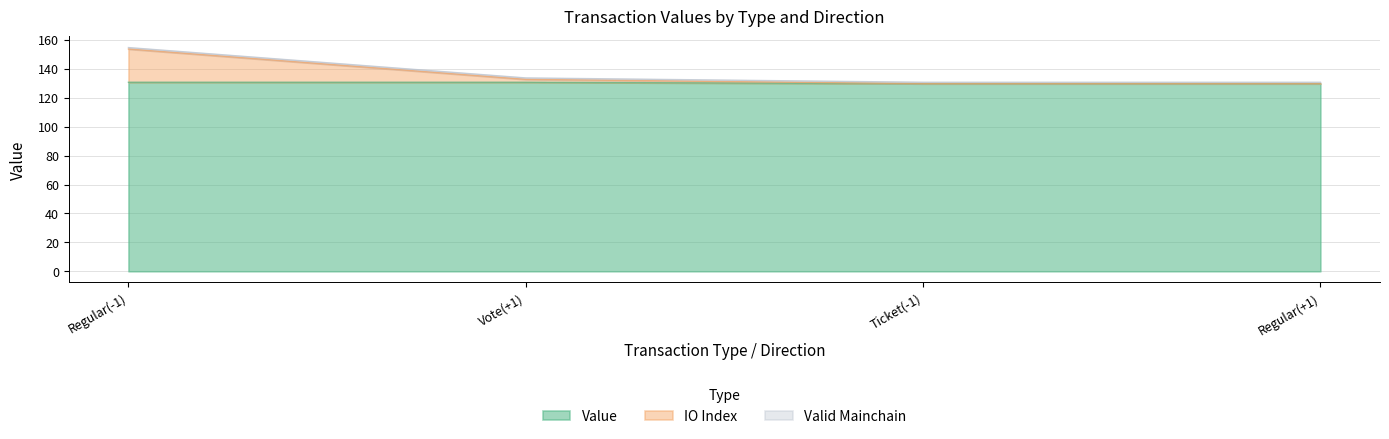

The value series shows 129.7 at Regular(+1). True or false?

True